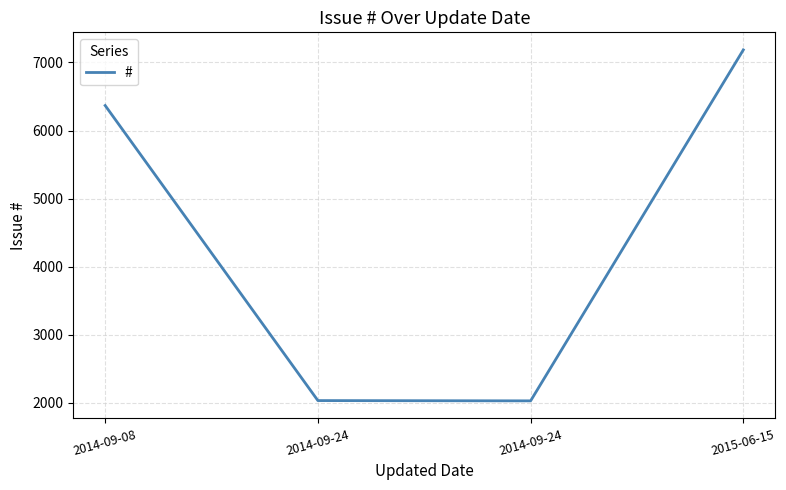

At which category does the data reach its first local valley?

2014-09-24